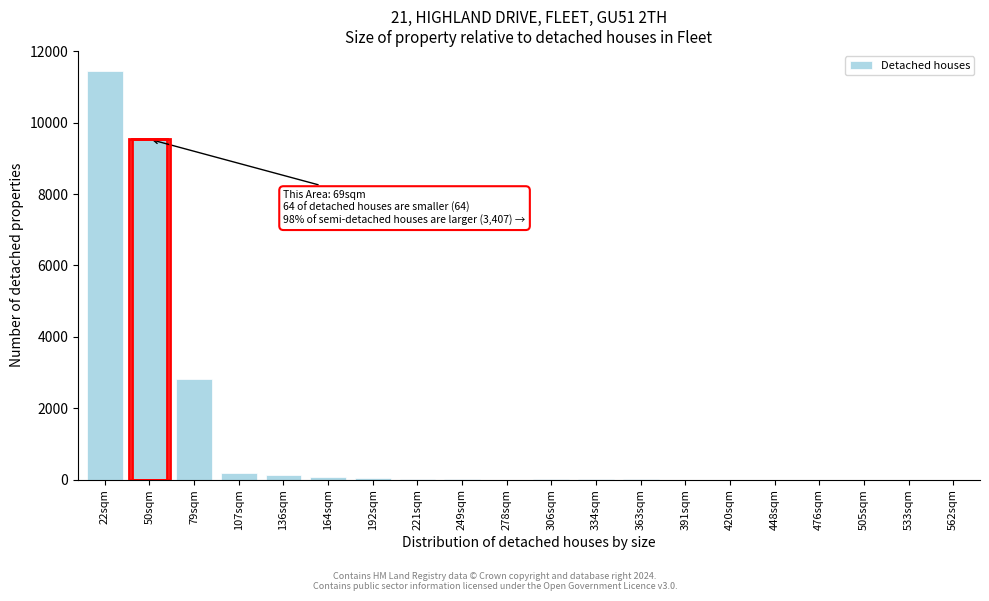

True or false: the data shows 1 at 562sqm.

True